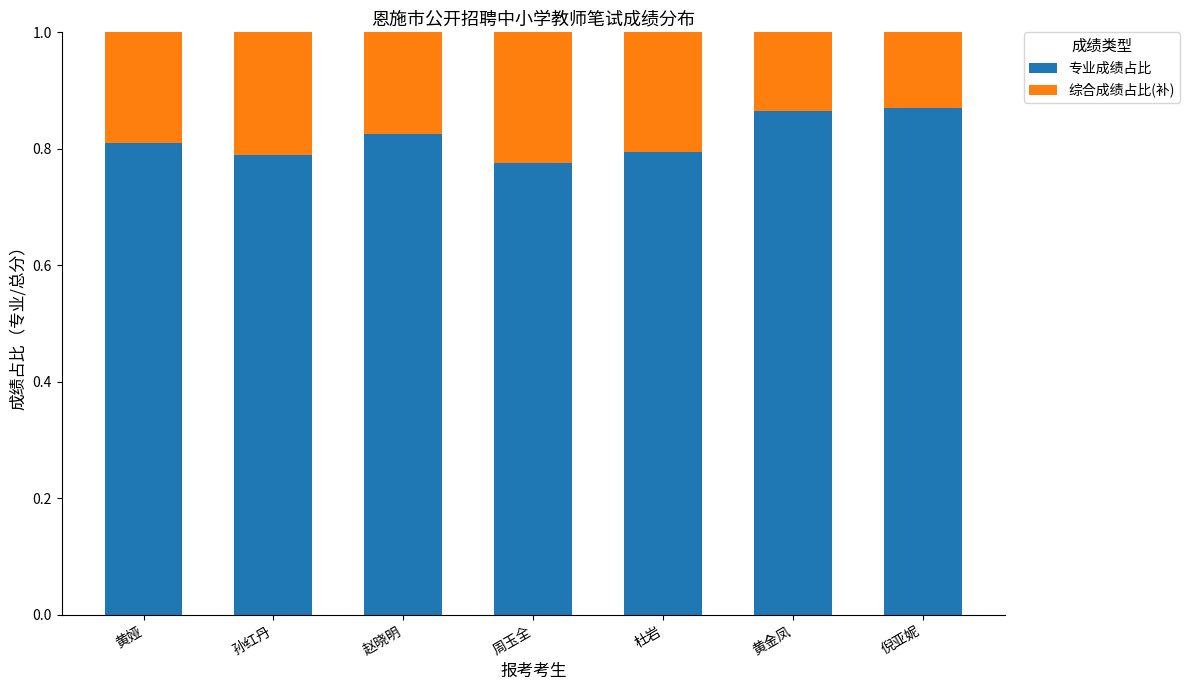

What is the total value across all series at 杜岩?

1.0